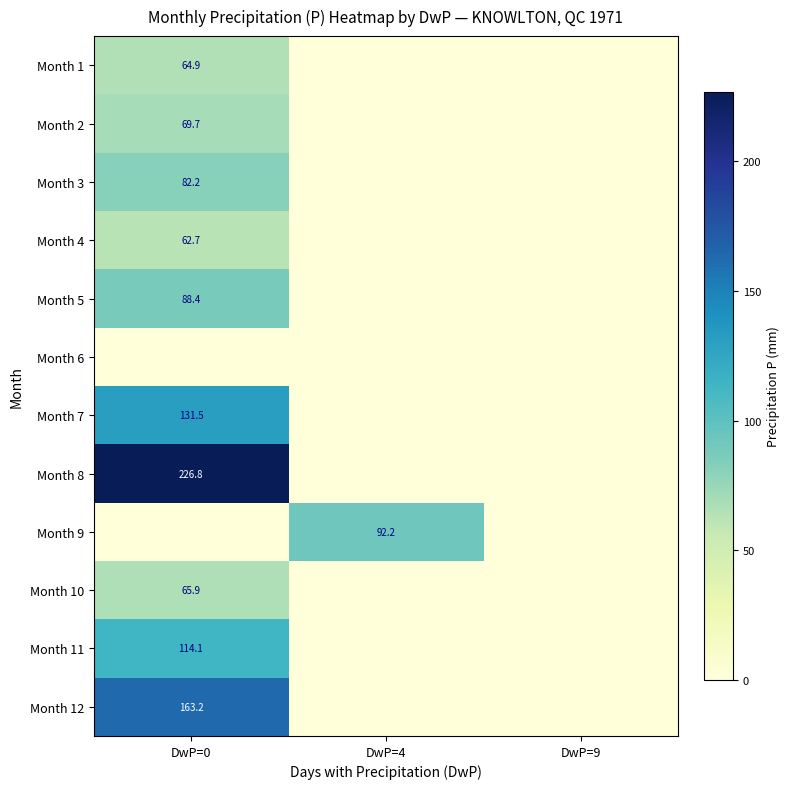

Is the value of Month 8 at DwP=0 greater than the value of Month 2 at DwP=0?

Yes